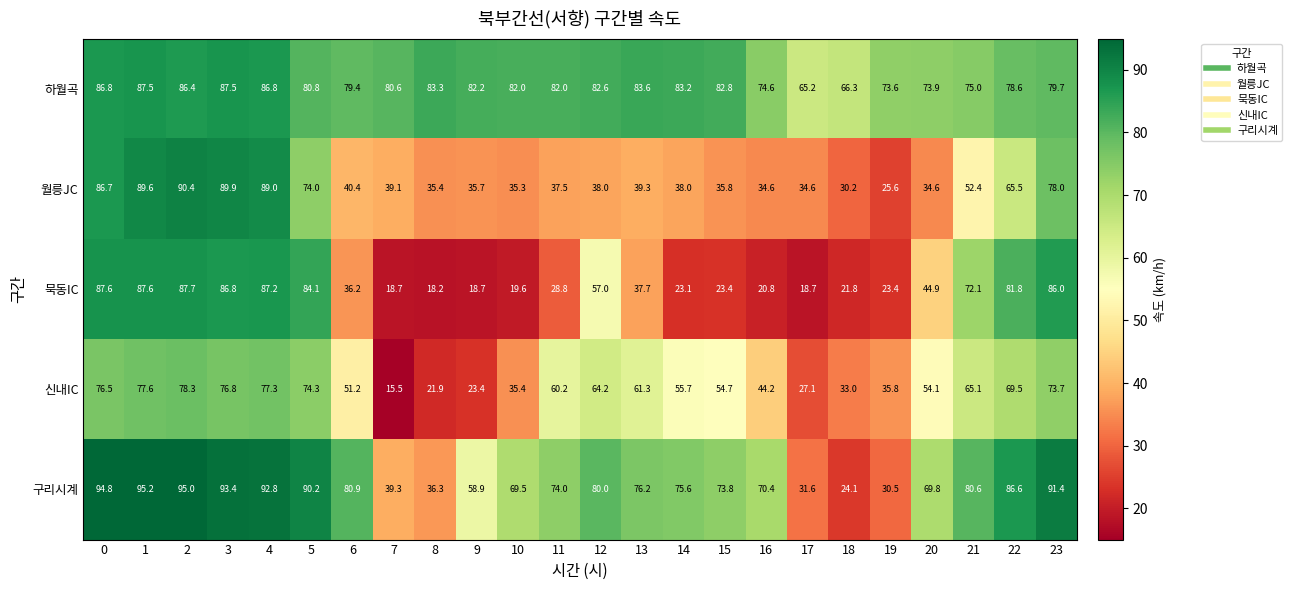

What is the maximum value shown in the chart?

95.2